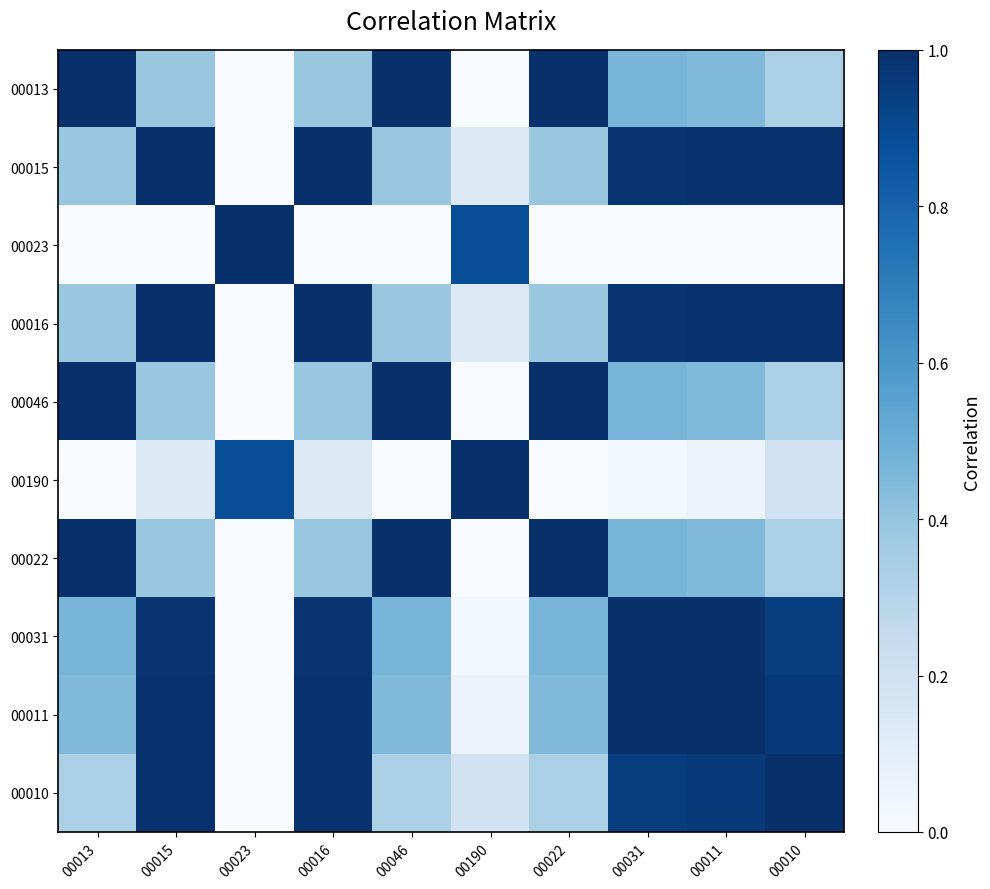

Which series changed the most between 00046 and 00031?

00010